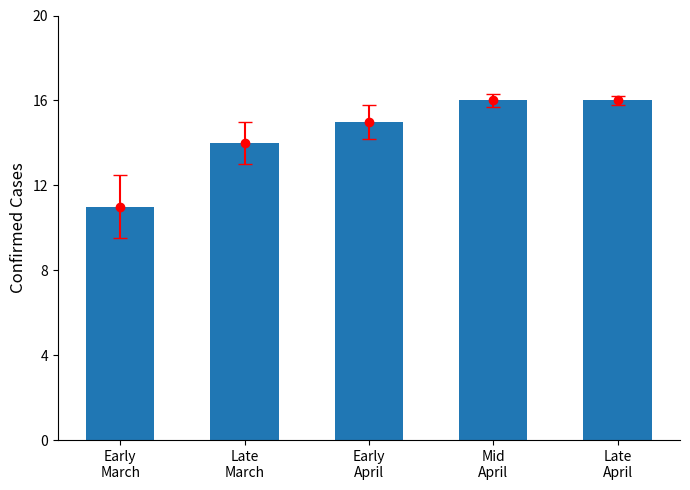

Are the bars horizontal?

No